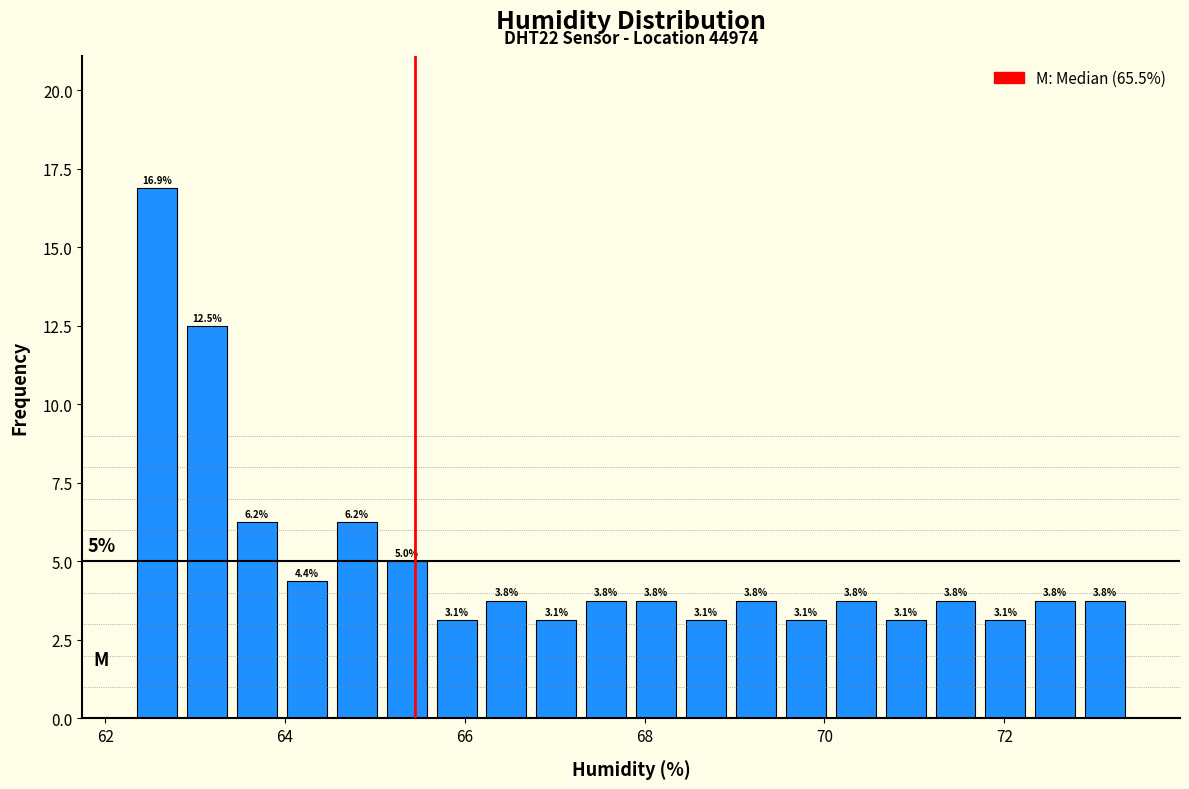

Read against the x-axis, roughly where is the centre of the tallest bar?

62.6